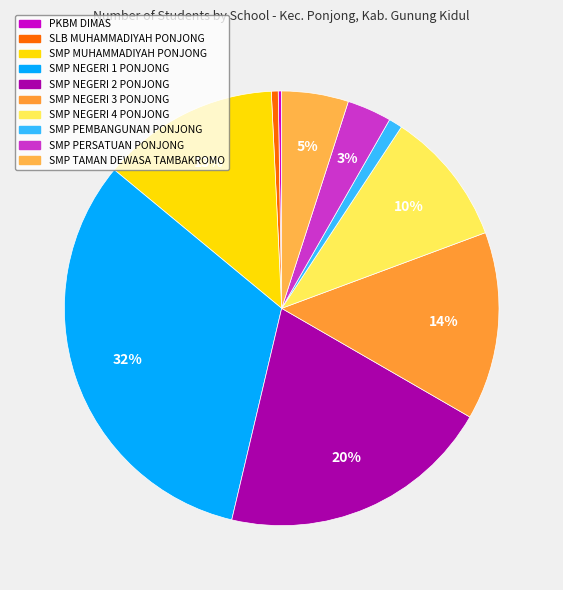

Does SMP NEGERI 1 PONJONG represent more than half of the total?

No